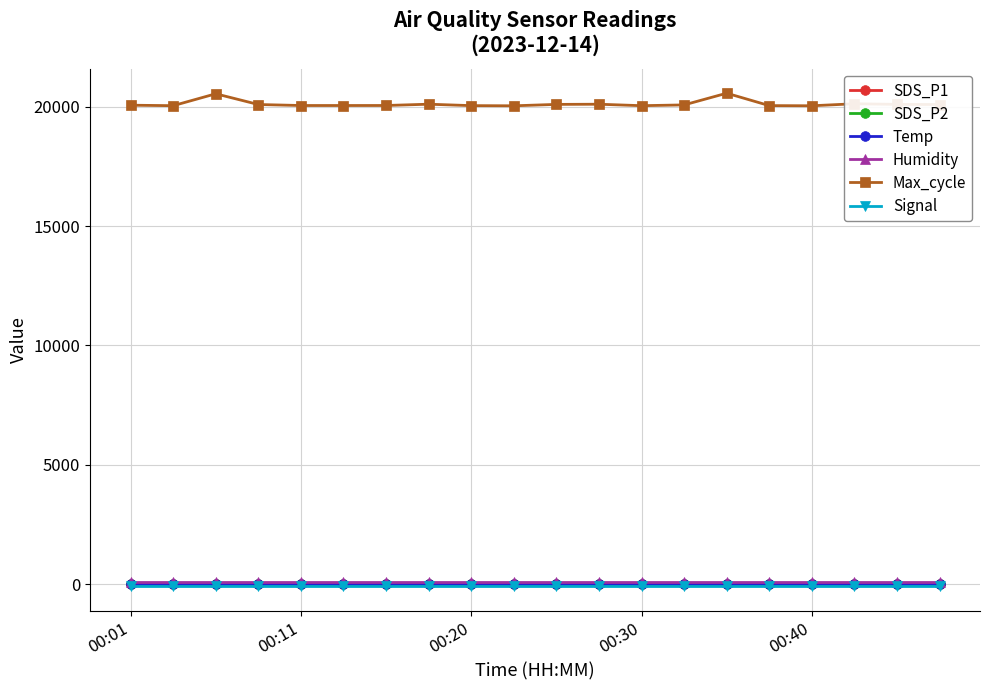

Which series has the largest range (max minus min)?

Max_cycle